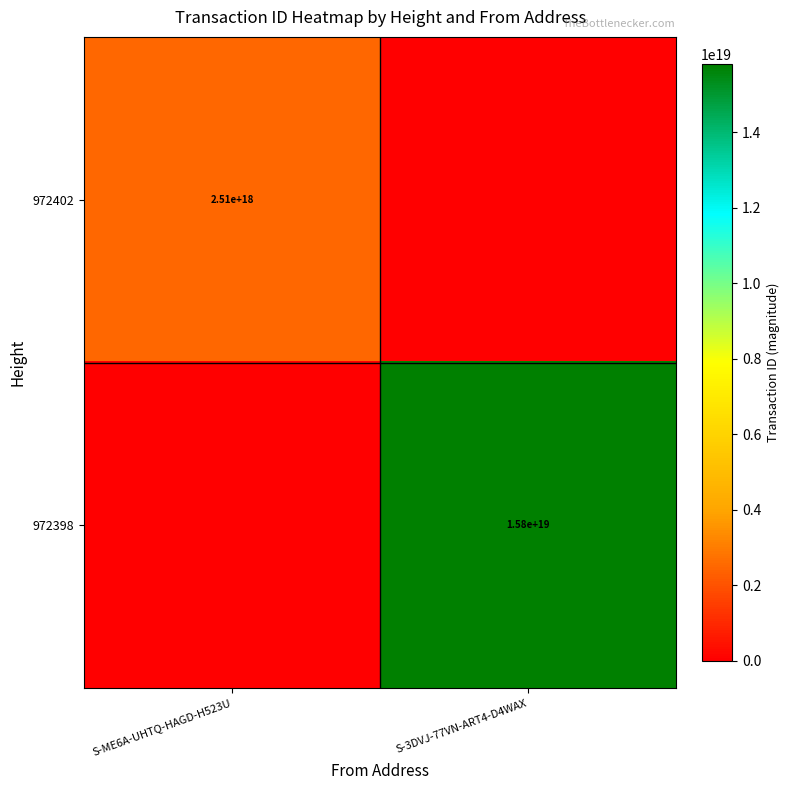

At how many categories does at least one series exceed 11883382839532808192?

1